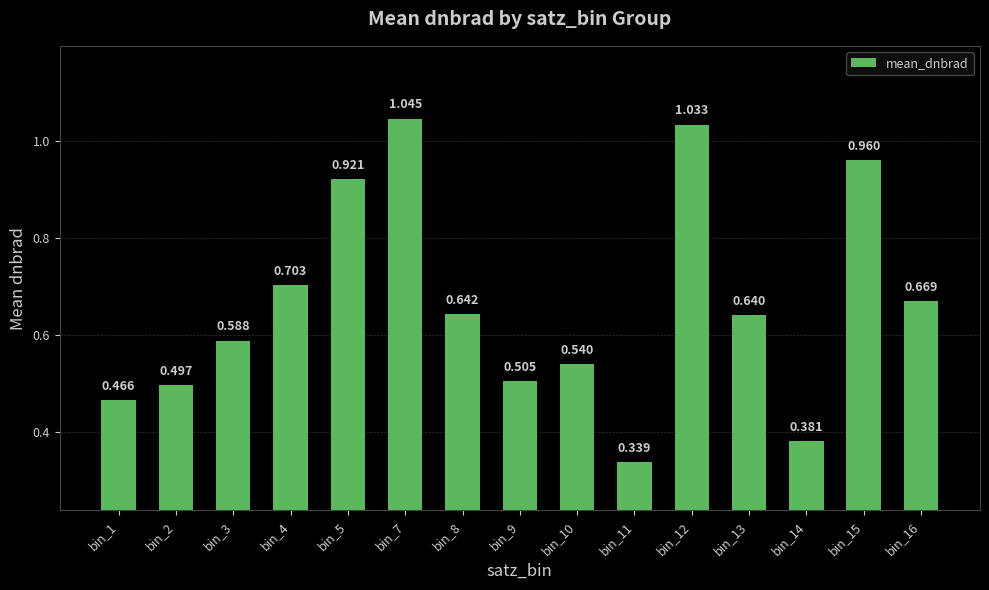

Does the chart contain stacked bars?

No